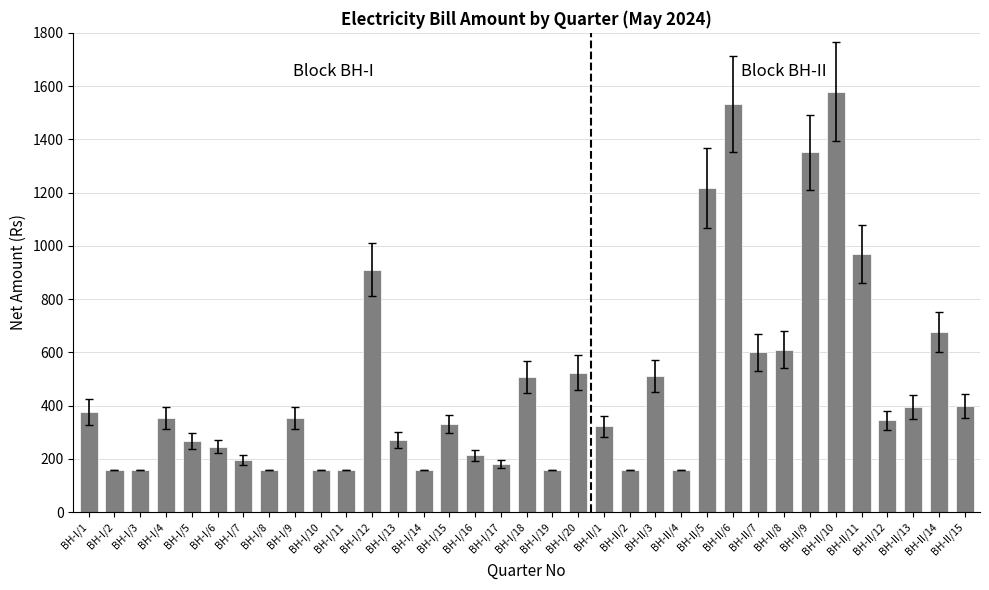

What is the approximate value at BH-I/9?

353.5